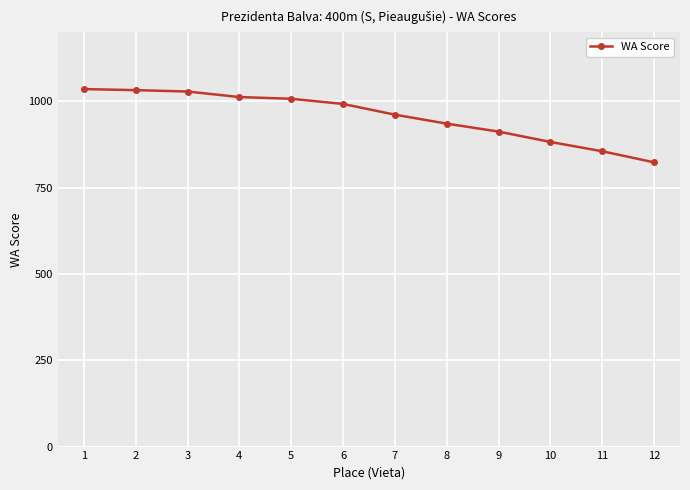

Is this an area chart (filled region under the line)?

No